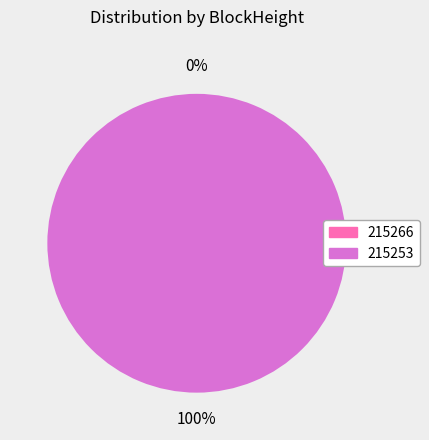

The 215266 slice represents 0% of the pie. True or false?

True